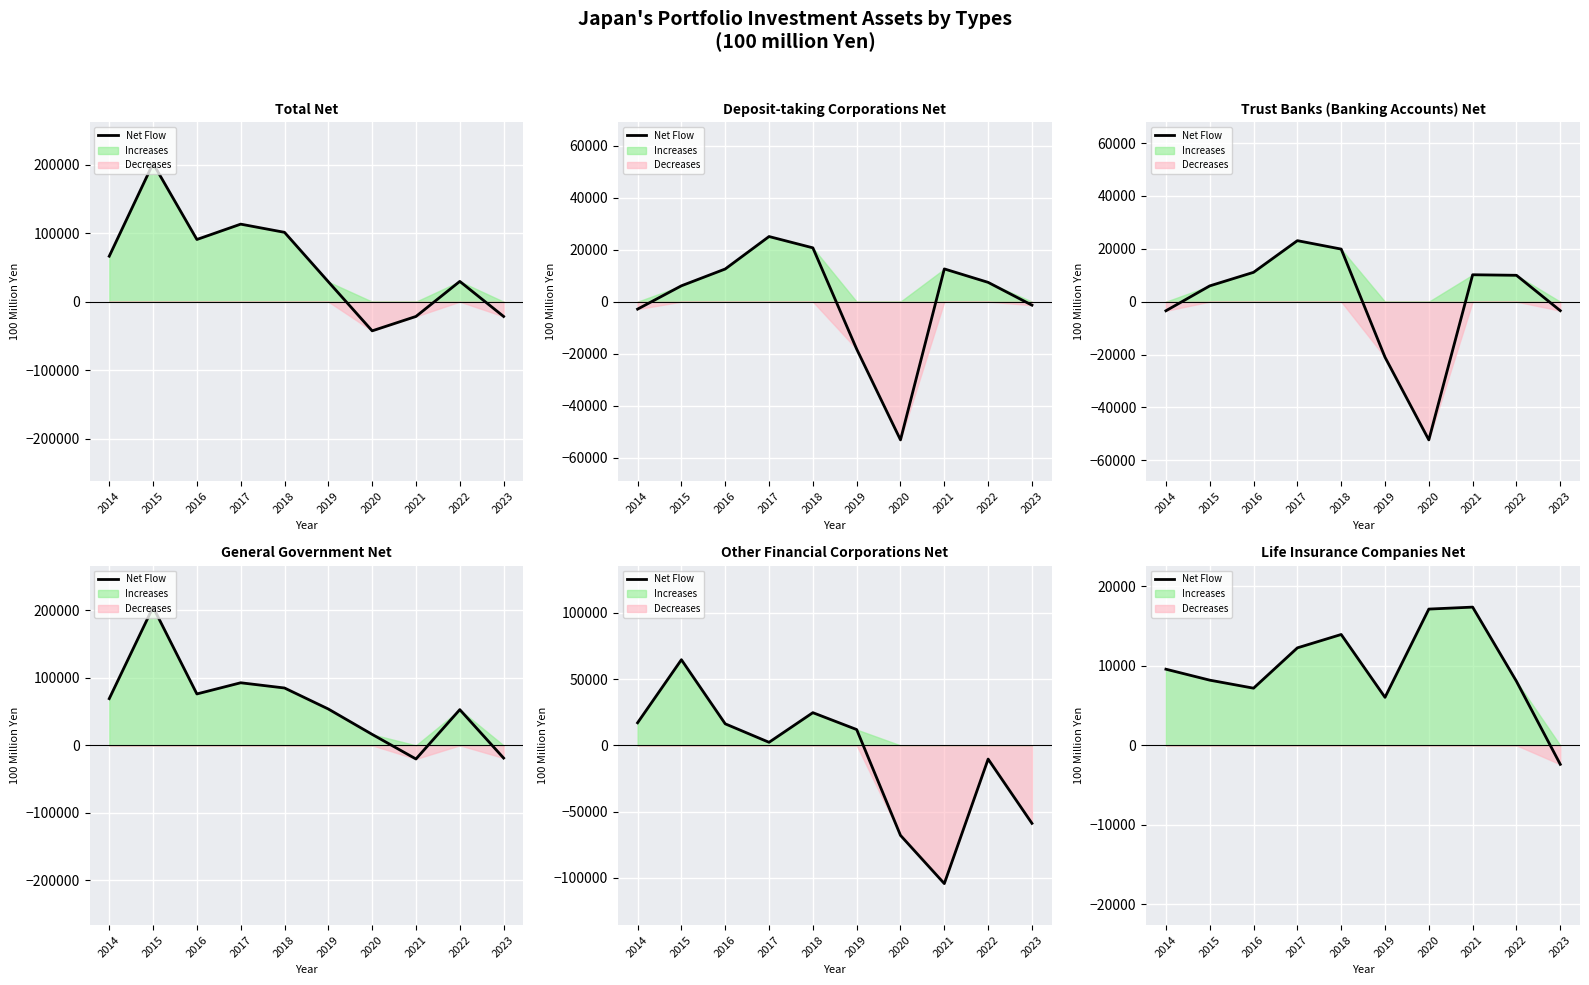

How many lines are shown in the chart?

1